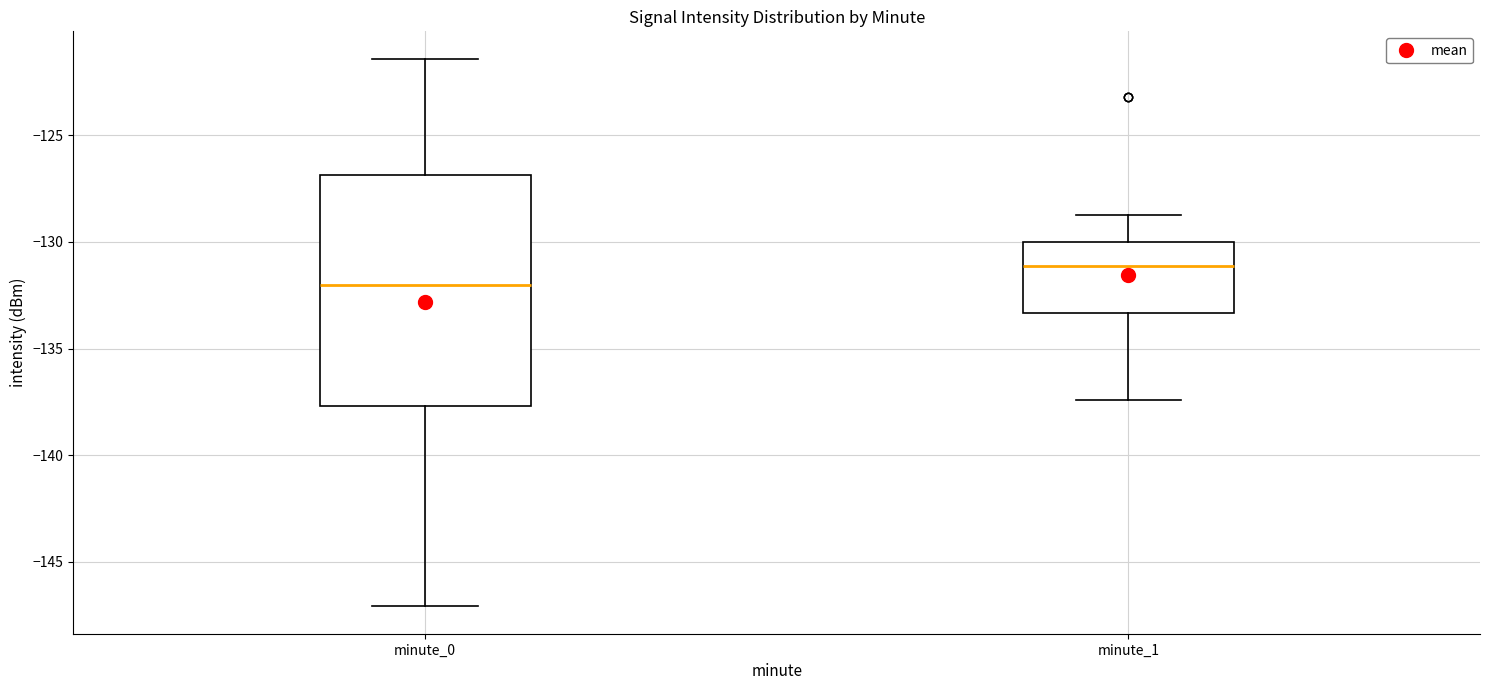

Comparing the boxes themselves (not the whiskers), which one is the tallest?

minute_0